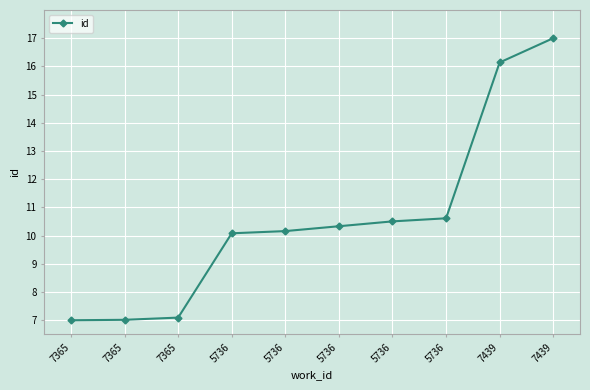

How many lines are shown in the chart?

1